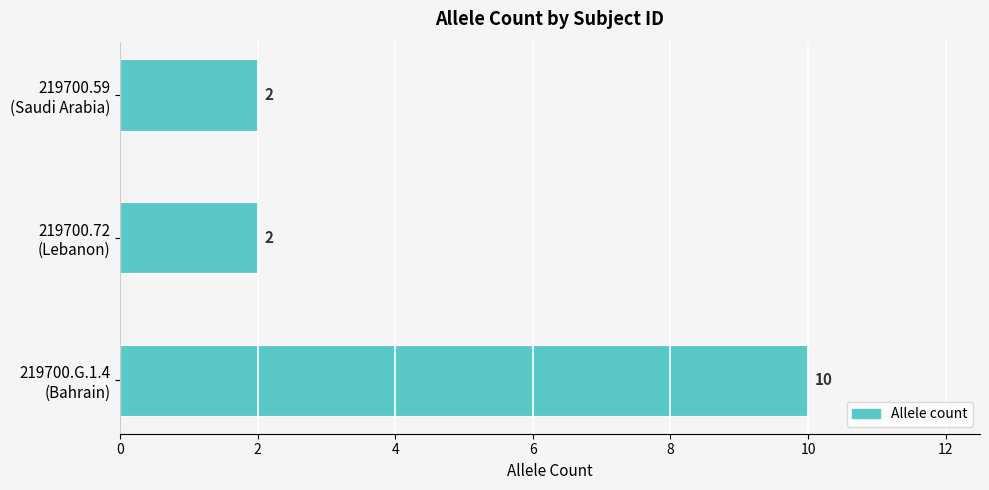

How many values are between 2 and 10?

3